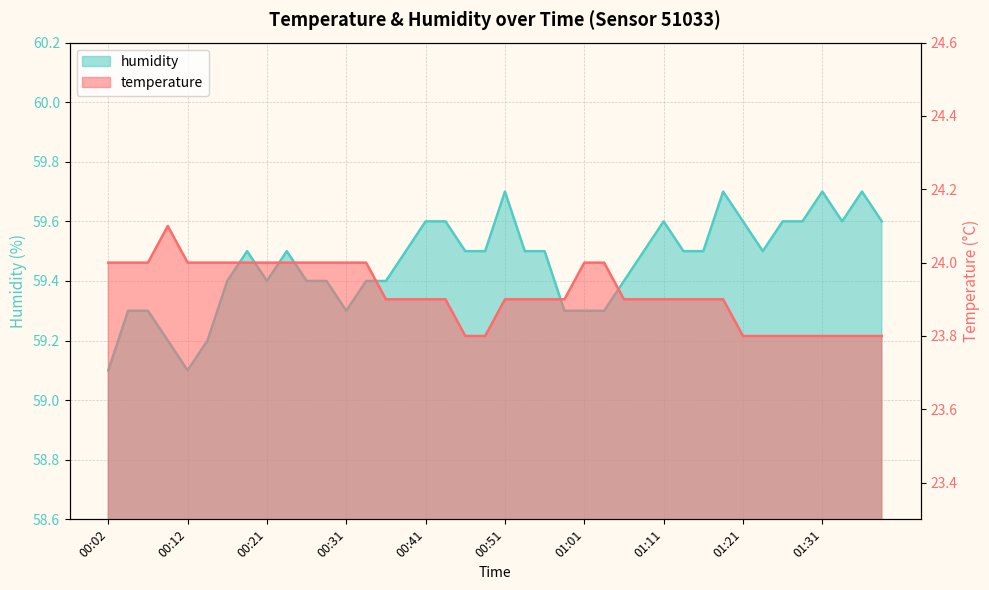

Count the number of categories in the chart.

40